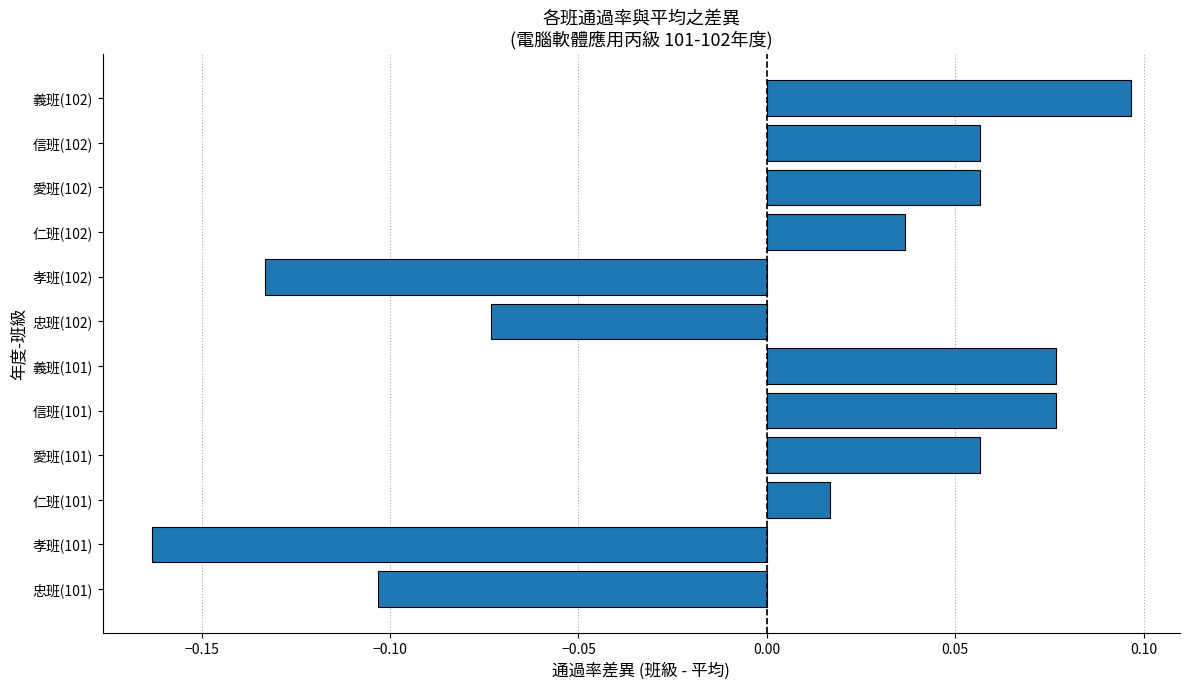

Count the number of data series in this chart.

1